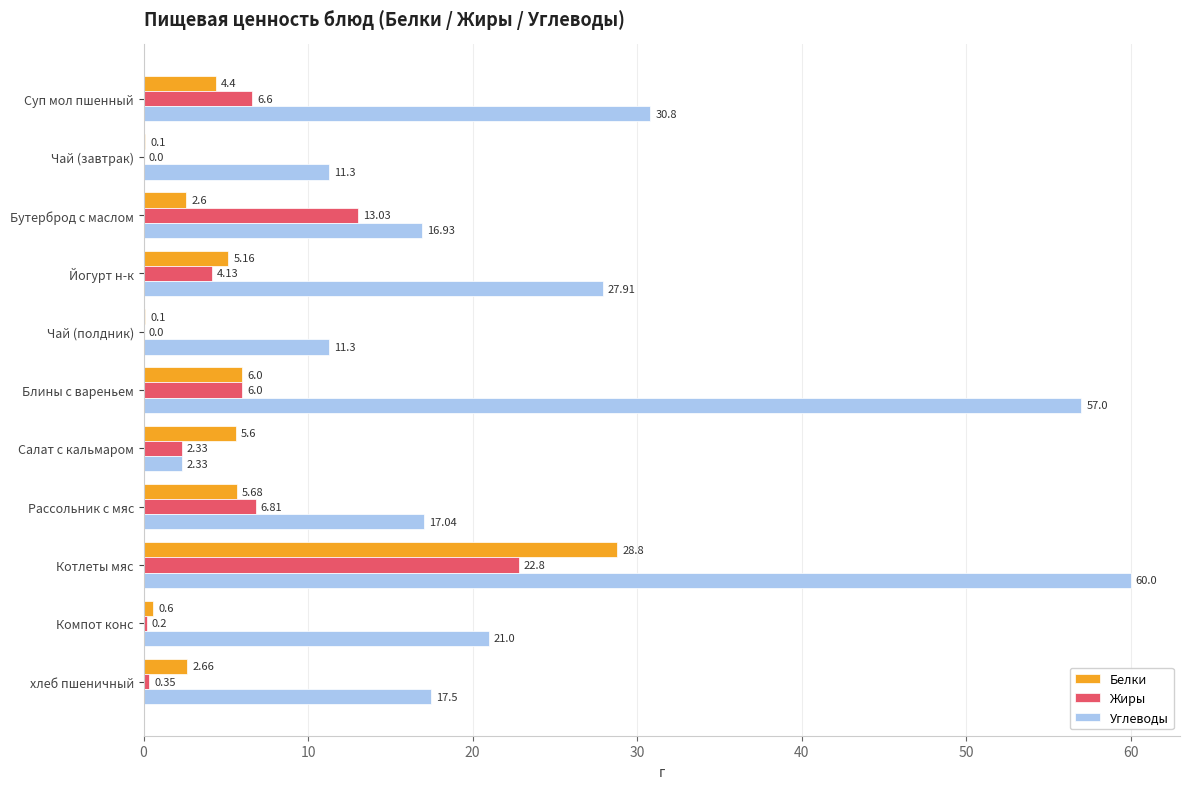

What is the sum of the Углеводы values at Бутерброд с маслом and Компот конс?

37.9